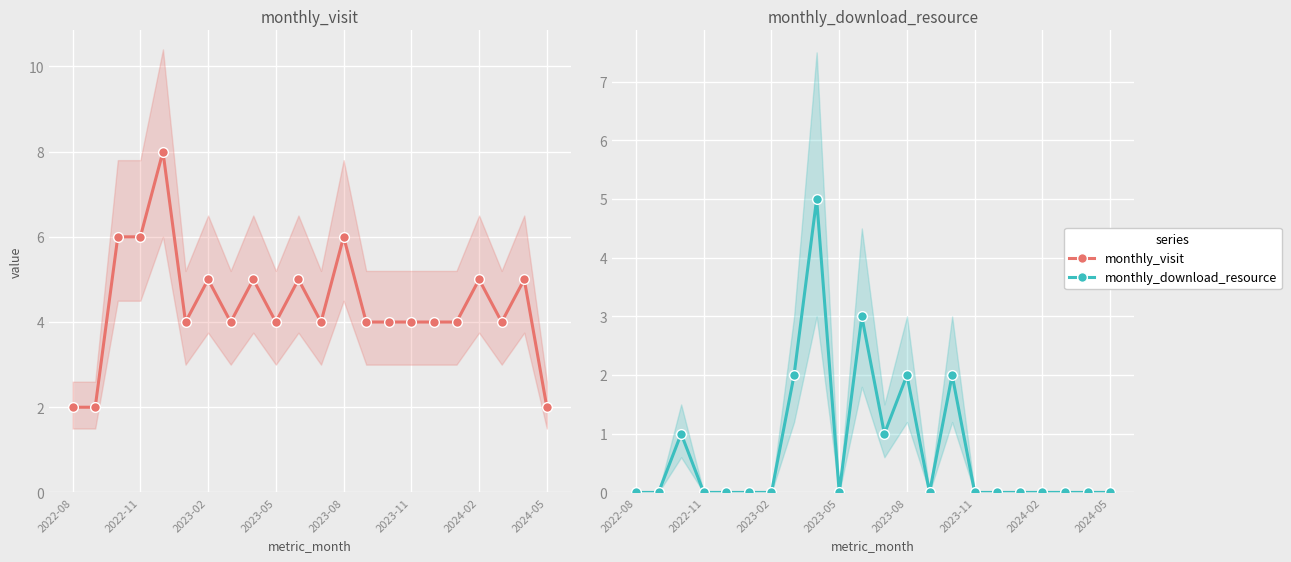

What is the average value of the monthly_download_resource series?

1